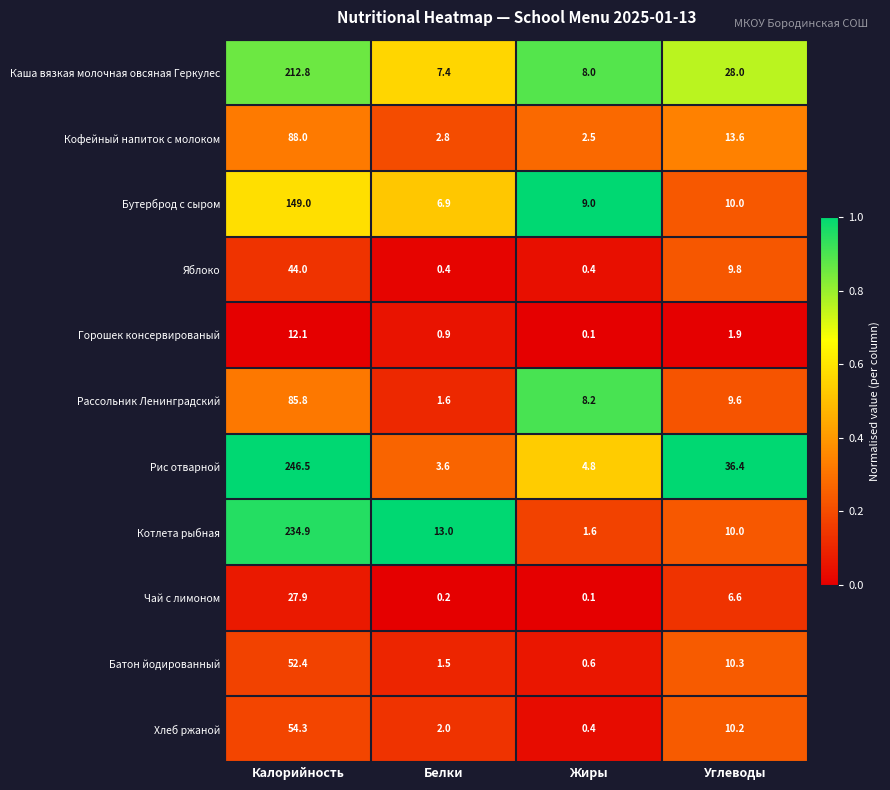

Rank the series at Калорийность from lowest to highest value.

Горошек консервированый, Чай с лимоном, Яблоко, Батон йодированный, Хлеб ржаной, Рассольник Ленинградский, Кофейный напиток с молоком, Бутерброд с сыром, Каша вязкая молочная овсяная Геркулес, Котлета рыбная, Рис отварной